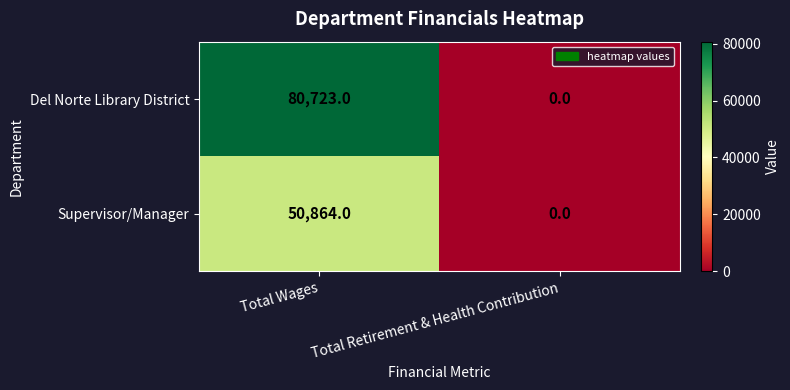

List the labels in order of Supervisor/Manager value, largest first.

Total Wages, Total Retirement & Health Contribution